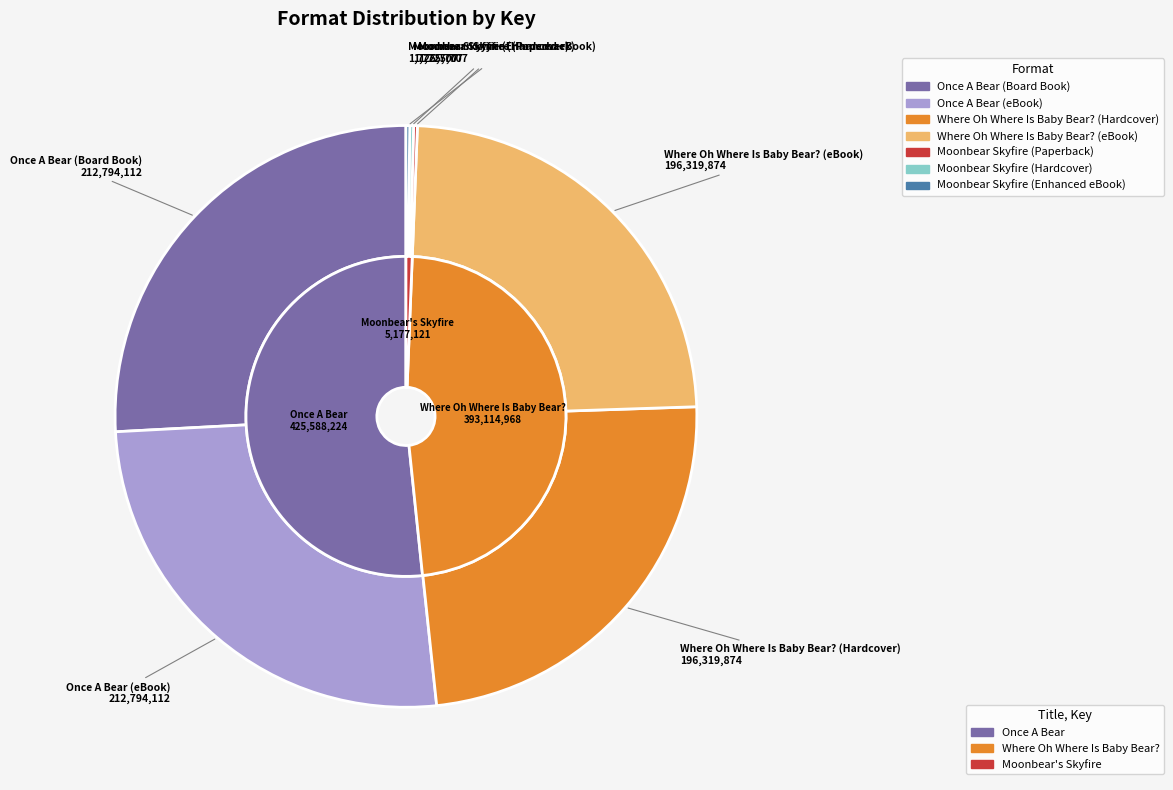

To the nearest percent, what percentage of the pie is Once A Bear (eBook)?

26%